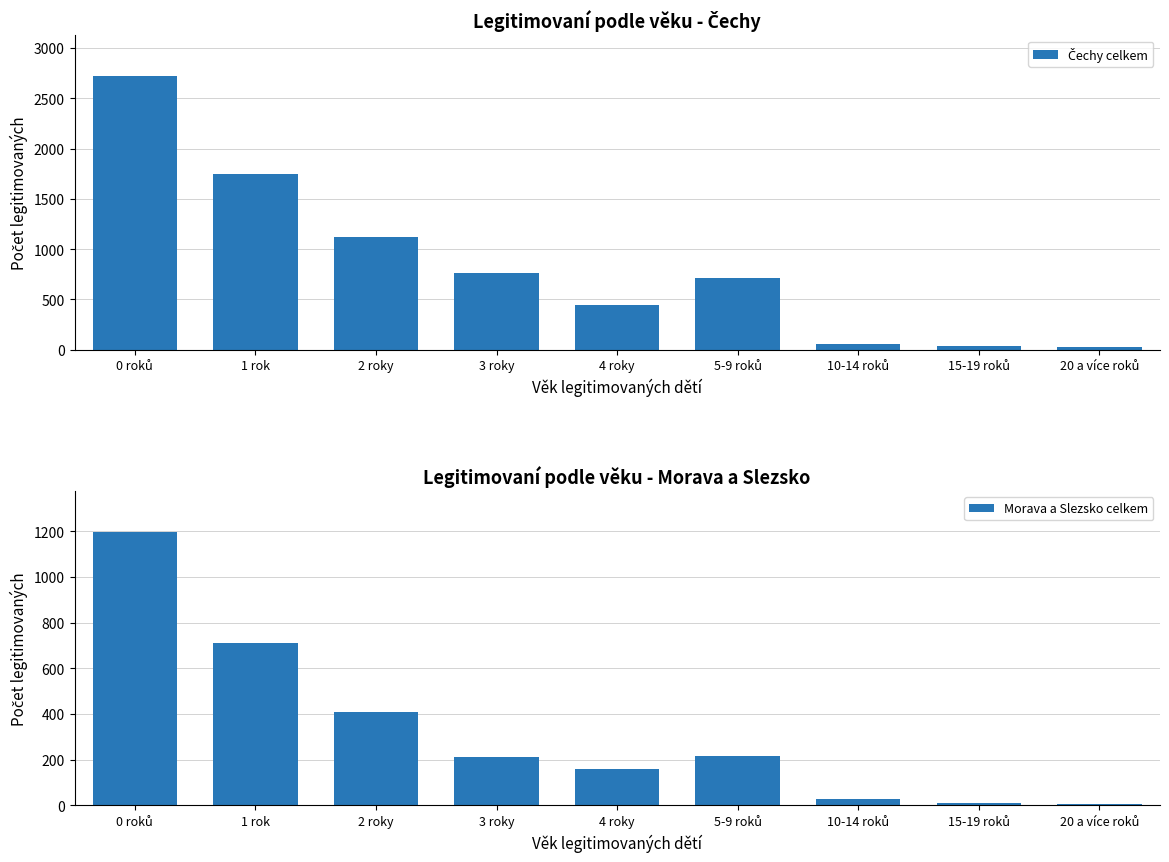

What position from the left is 15-19 roků?

8